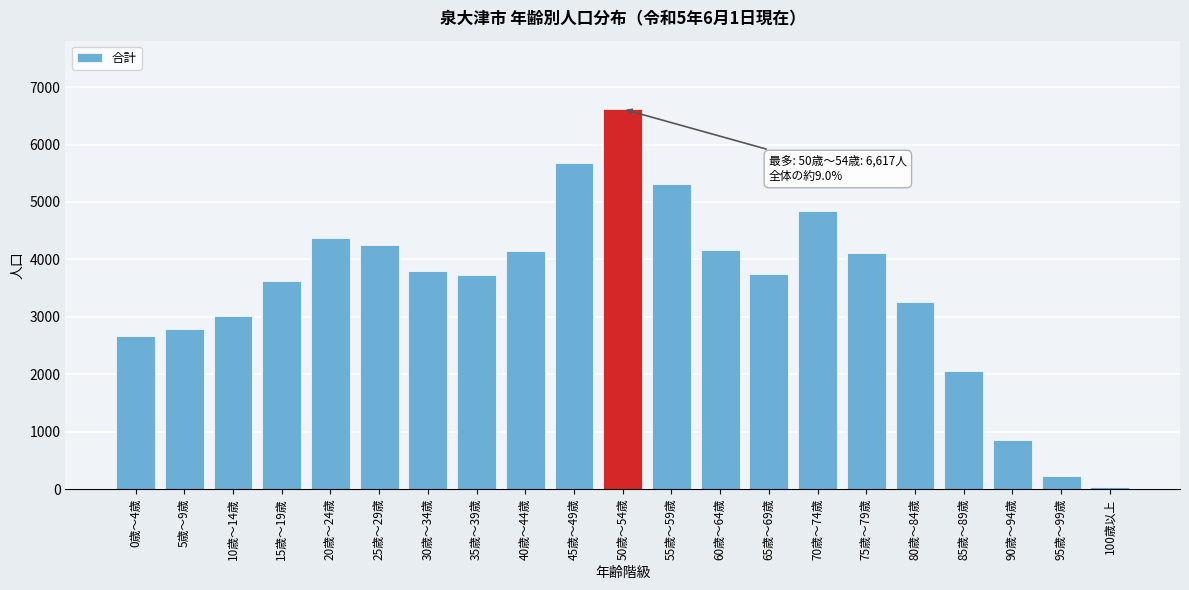

What is the maximum value shown in the chart?

6617